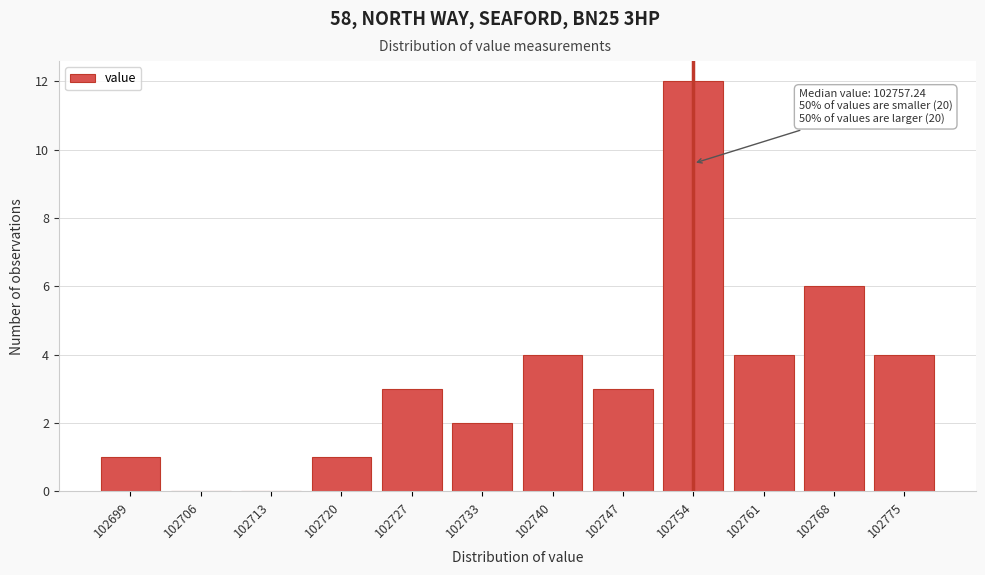

Reading left to right, transcribe all the data shown in this chart.

102699=1	102706=0	102713=0	102720=1	102727=3	102733=2	102740=4	102747=3	102754=12	102761=4	102768=6	102775=4